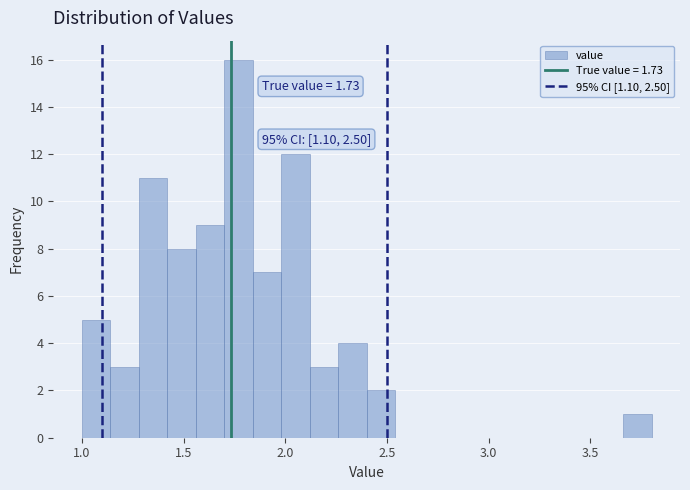

Read against the x-axis, roughly where is the centre of the tallest bar?

1.75